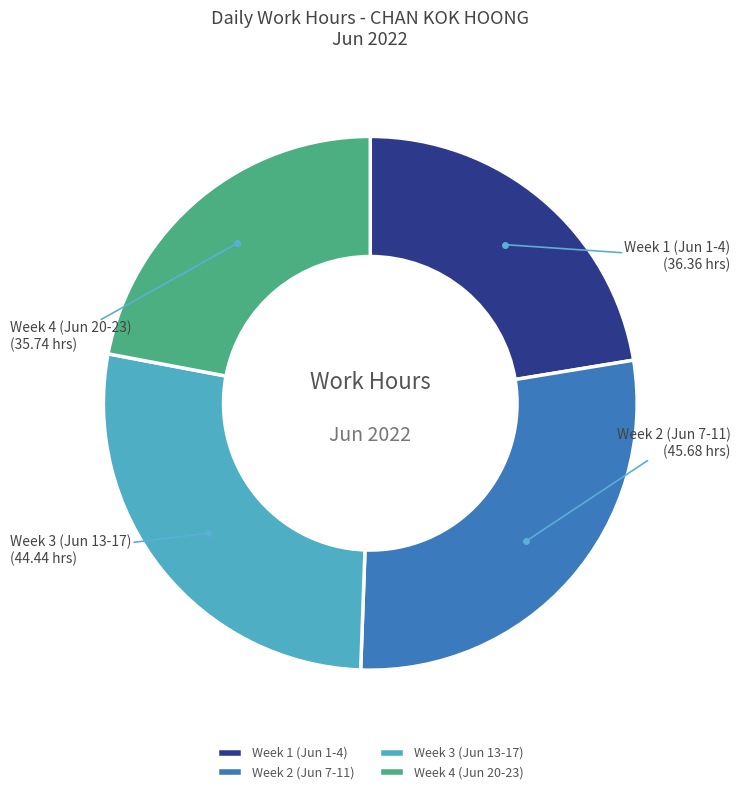

Is there any slice that represents more than half of the pie?

No